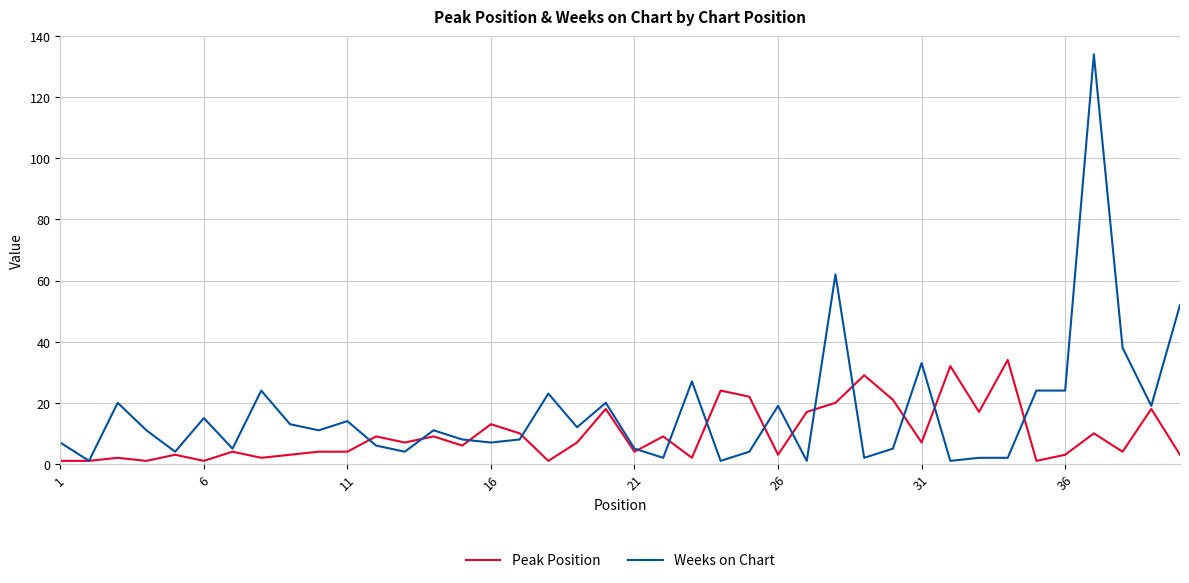

List the series in order of their peak value, highest first.

Weeks on Chart, Peak Position